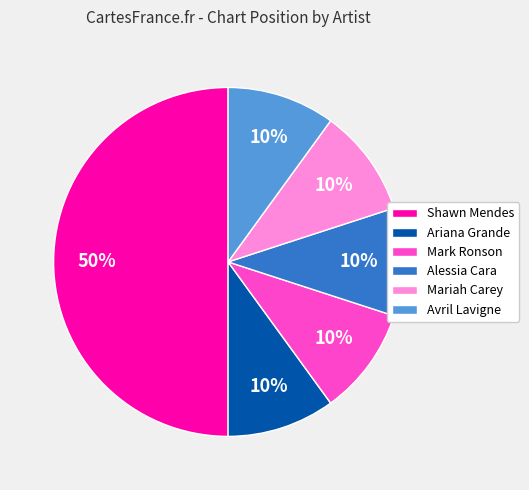

Count the number of slices in the pie.

6